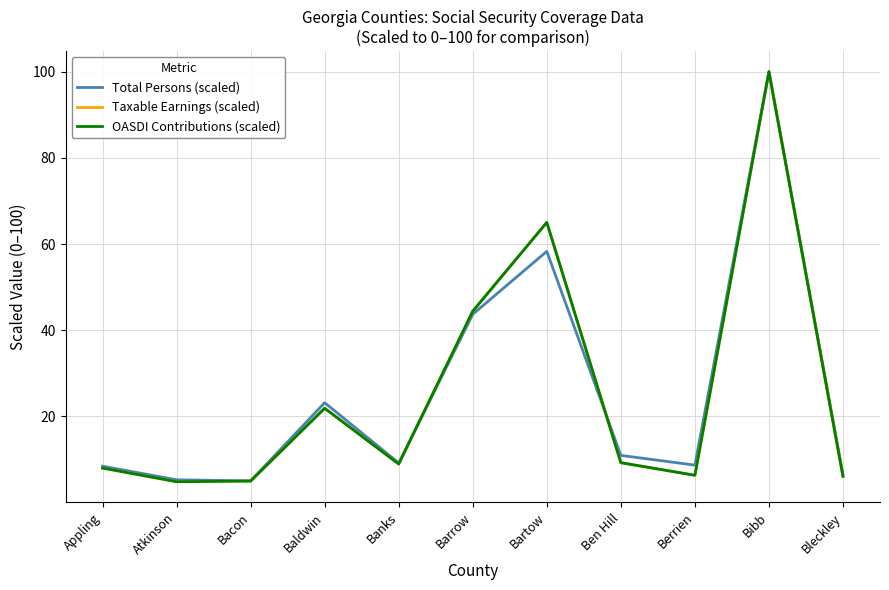

The Total Persons (scaled) series shows 8.7 at Berrien. True or false?

True